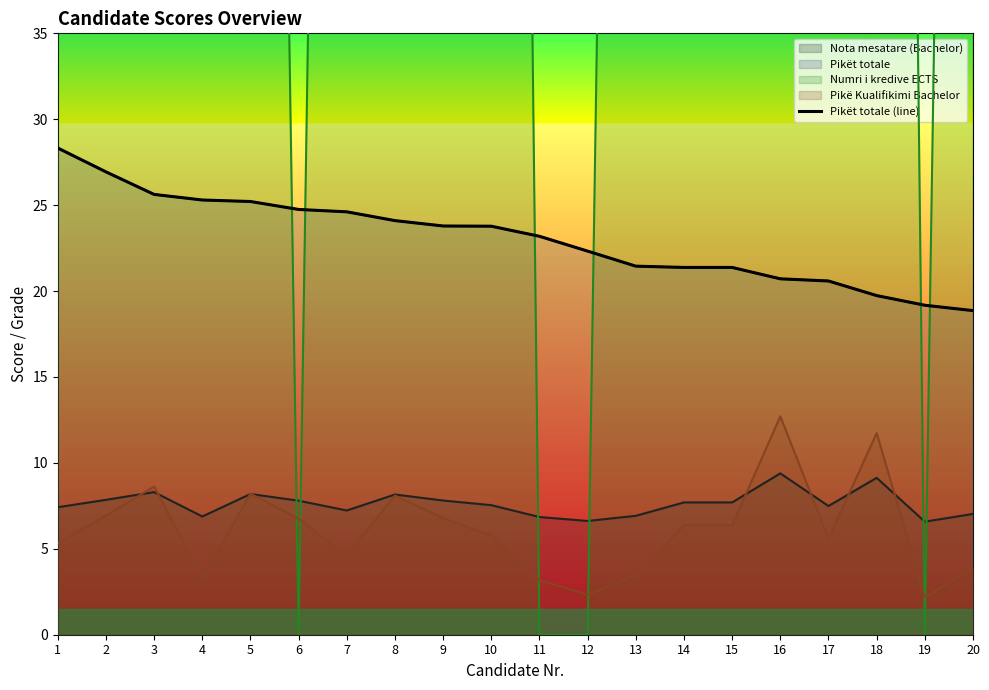

What is the difference between the second highest and minimum values?

8.1